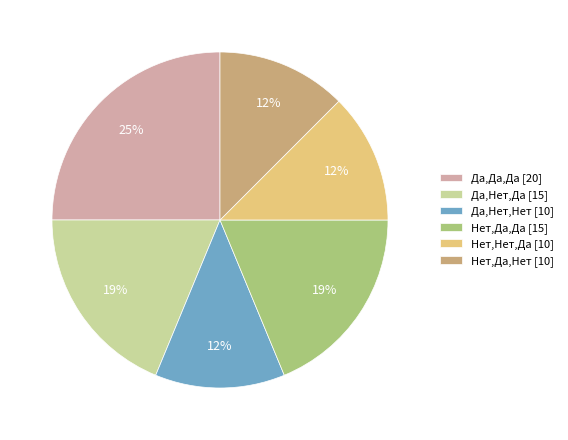

To the nearest percent, what is the average slice percentage?

17%